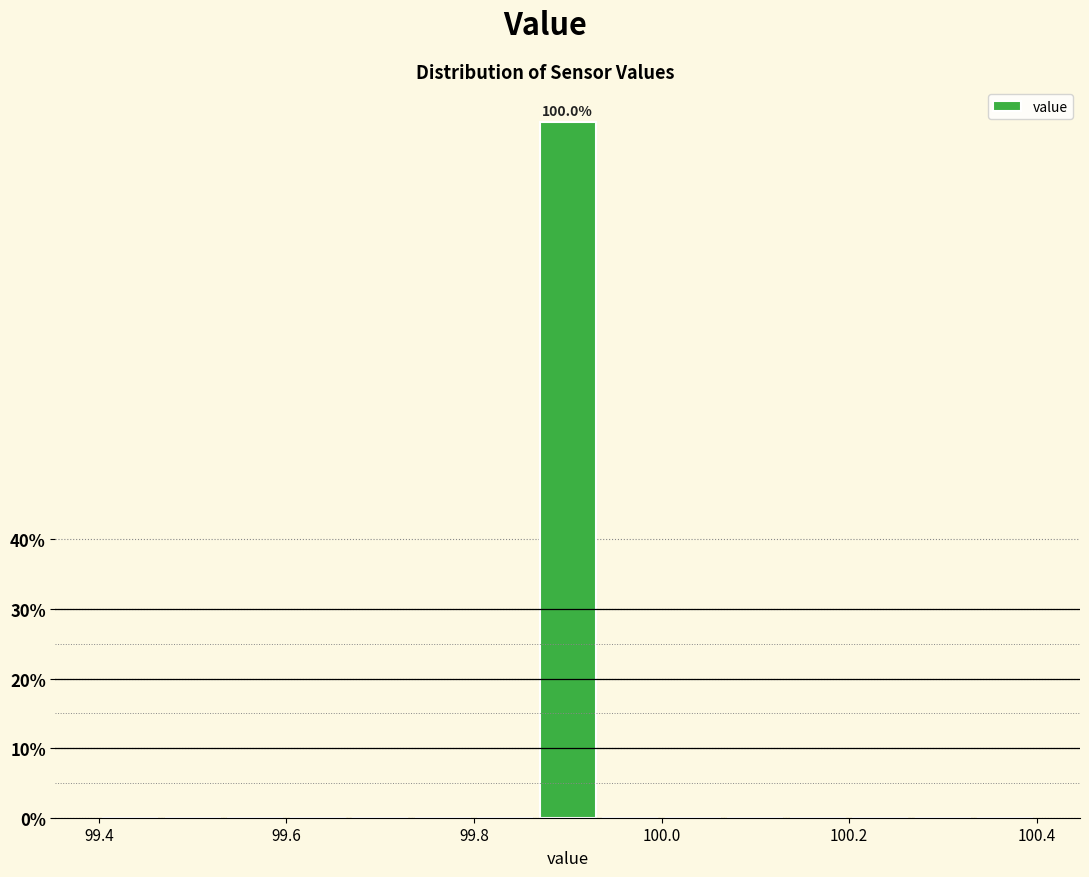

Read against the x-axis, roughly where is the centre of the tallest bar?

99.90